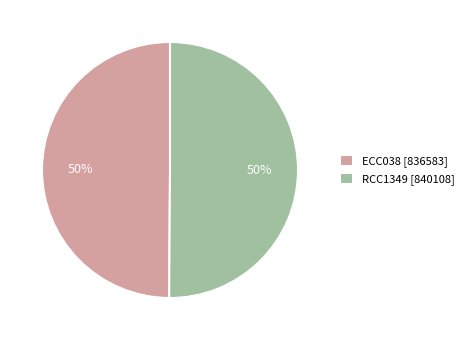

Count the number of slices in the pie.

2